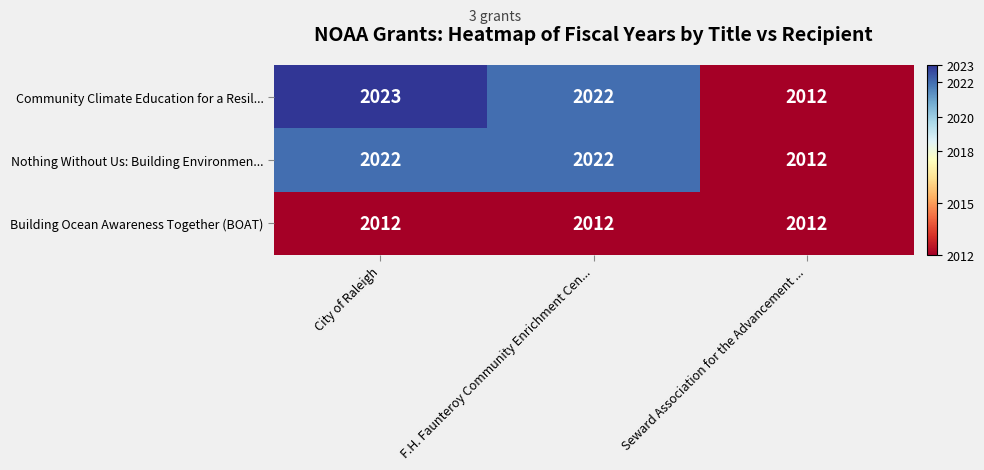

True or false: Building Ocean Awareness Together (BOAT) has a value of 2892 at Seward Association for the Advancement ....

False